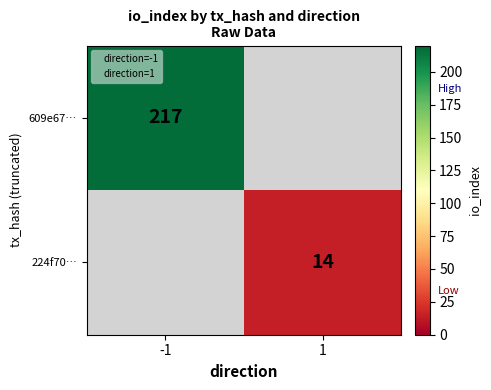

How many positive values does the 609e67… series have?

1